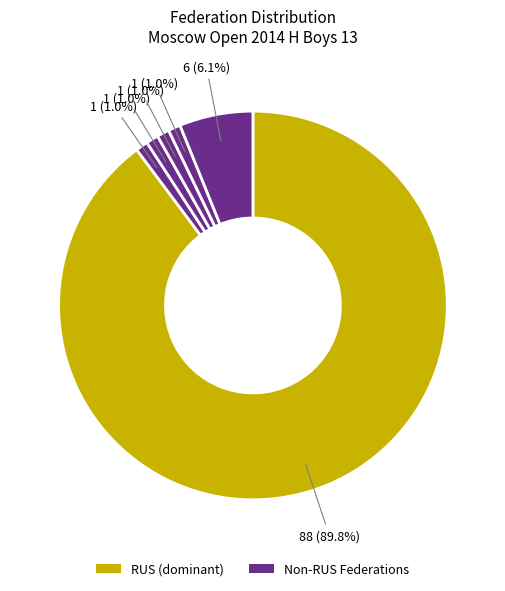

Which slice represents more than half of the pie?

RUS